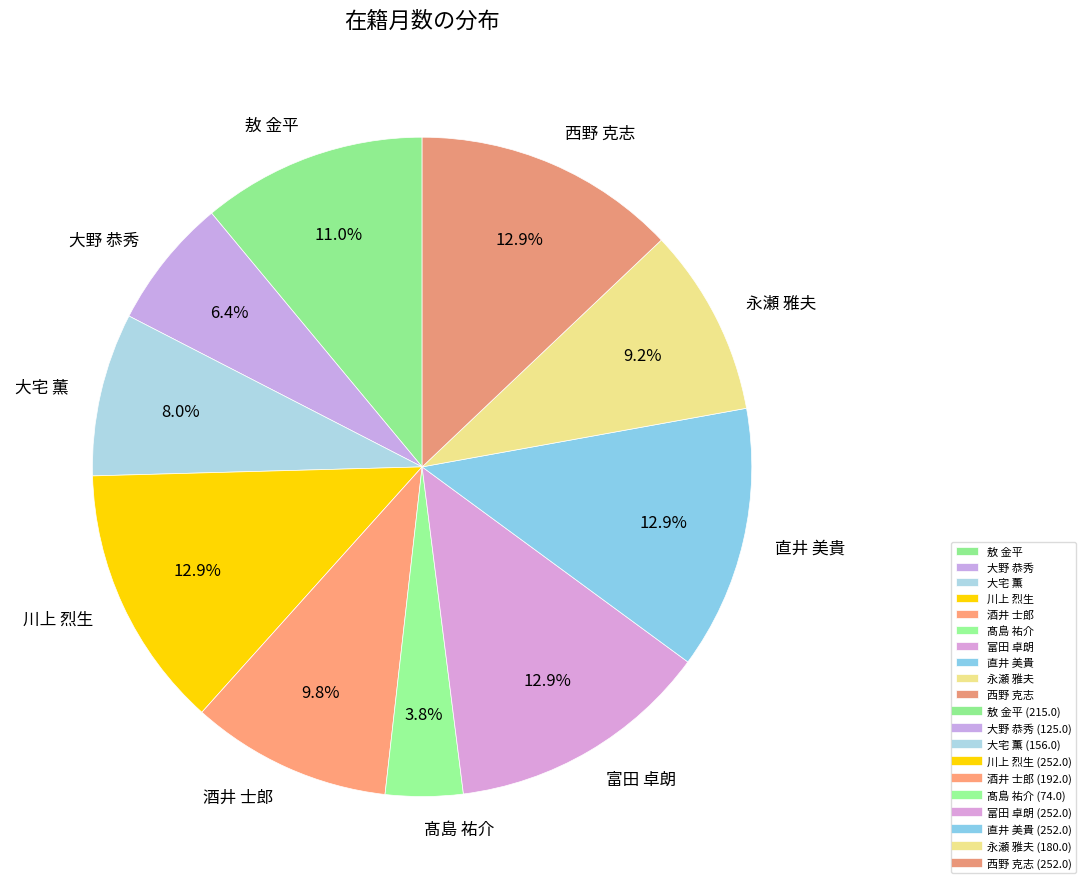

What percentage is the 永瀬 雅夫 slice, to the nearest percent?

9%